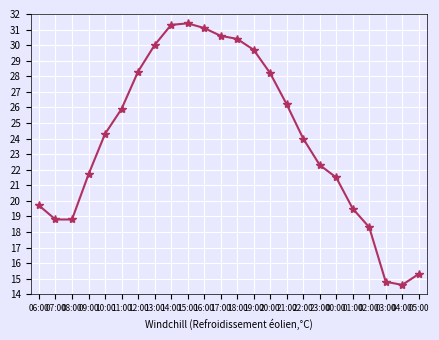

Between 22:00 and 18:00, which is larger?

18:00